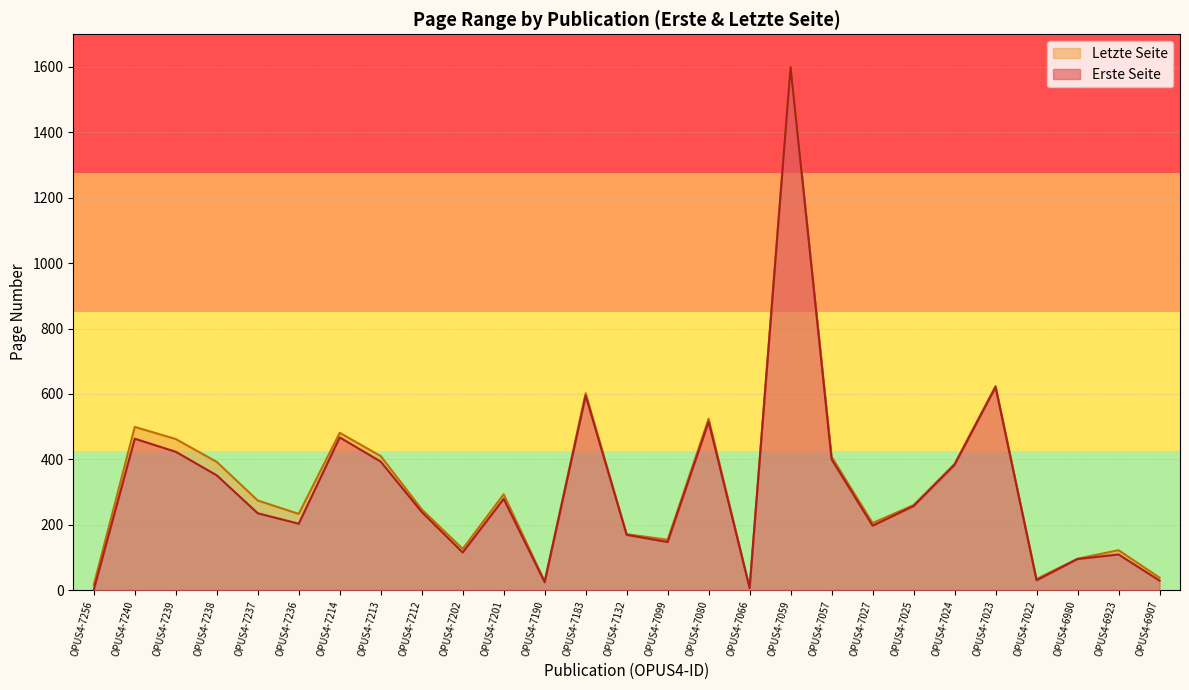

At how many categories does at least one series exceed 1080?

1